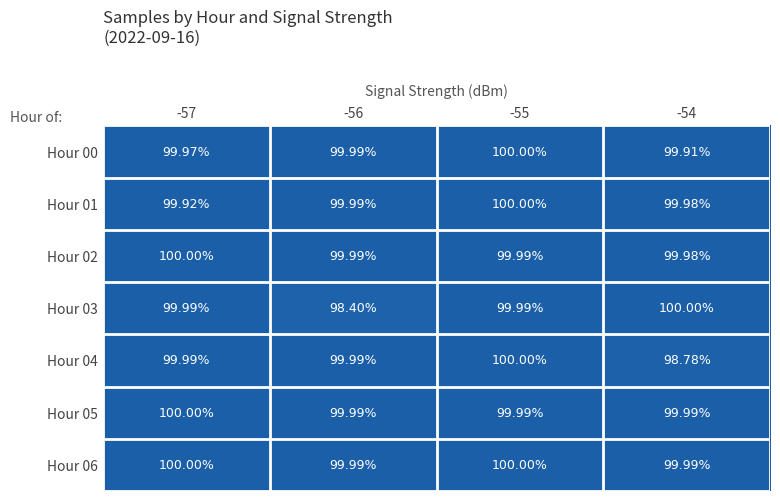

What is the smallest value displayed?

98.4